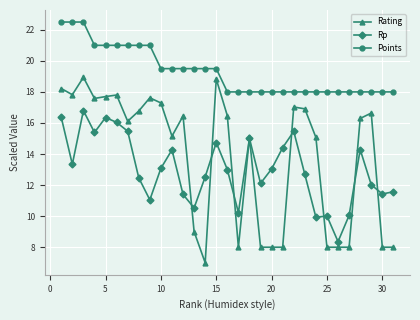

Which series has the largest total across all categories?

Points